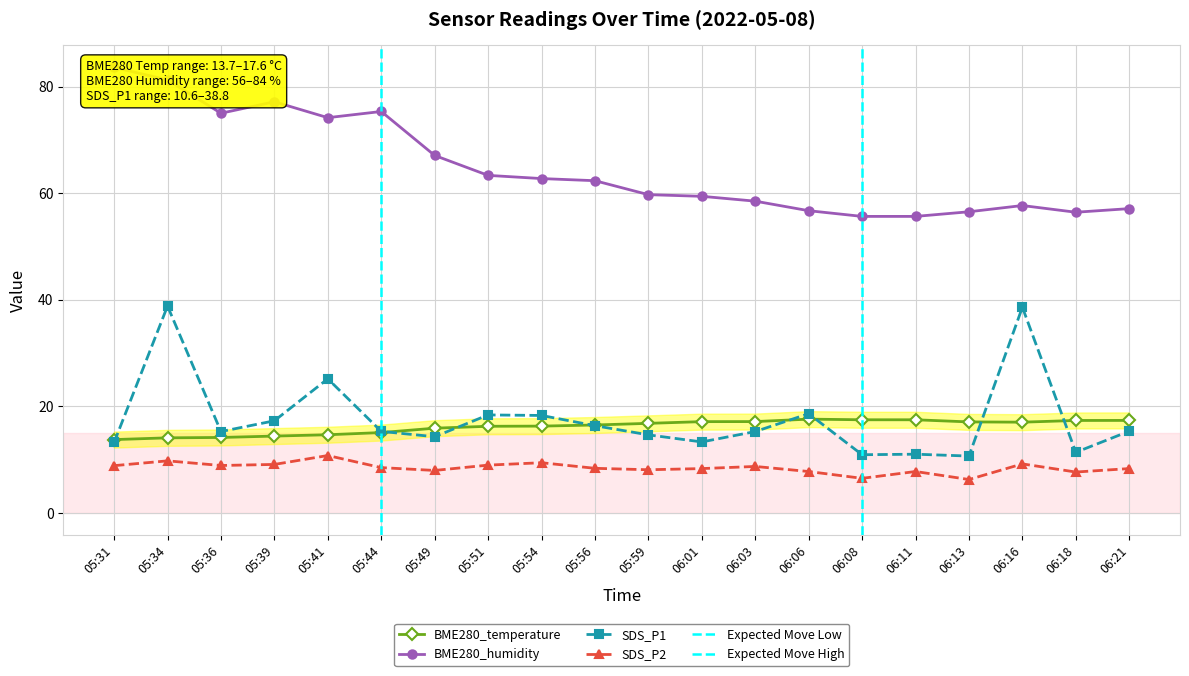

What is the spread (max minus min) of values at 06:06?

49.0